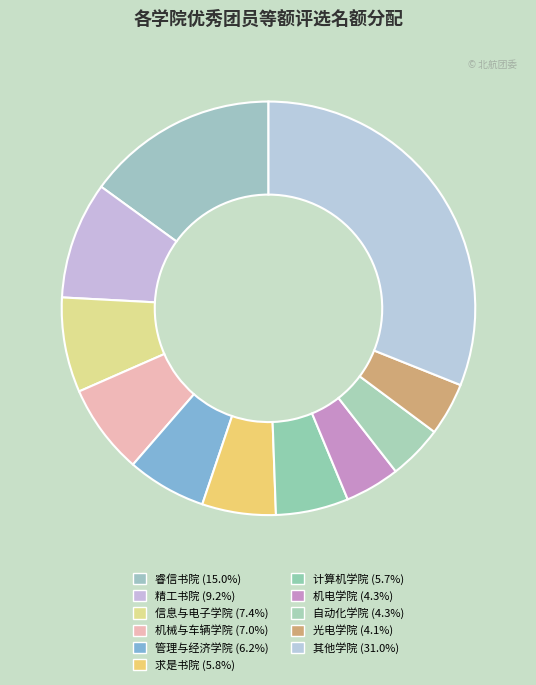

How many slices are in this pie chart?

11